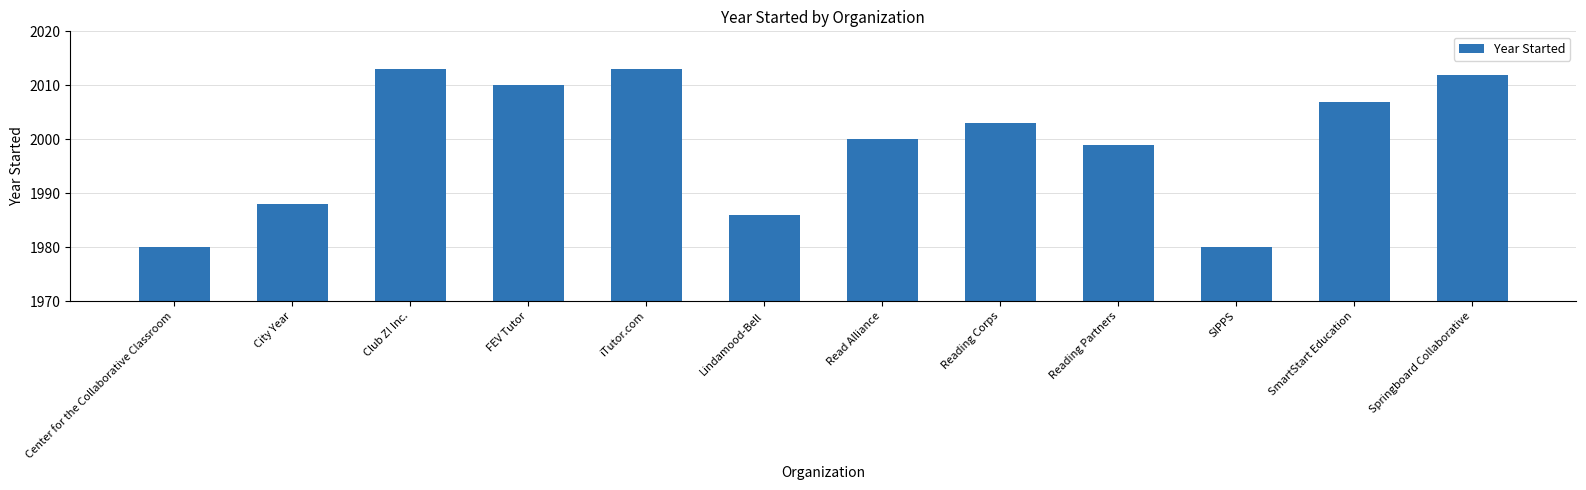

Count the number of categories in the chart.

12